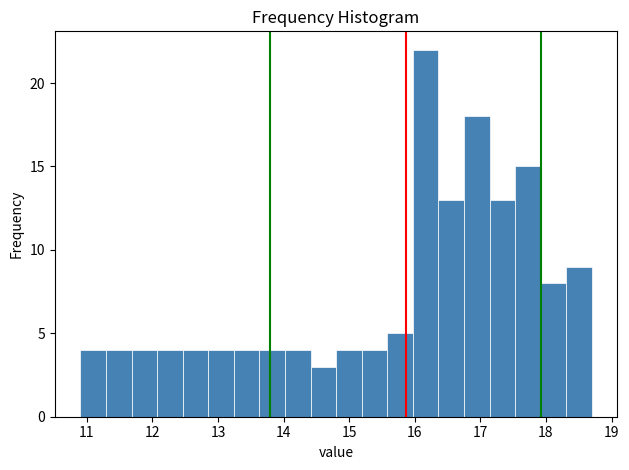

Around what value on the x-axis is the tallest bar? Give the approximate position of its centre, as read against the axis.

16.2